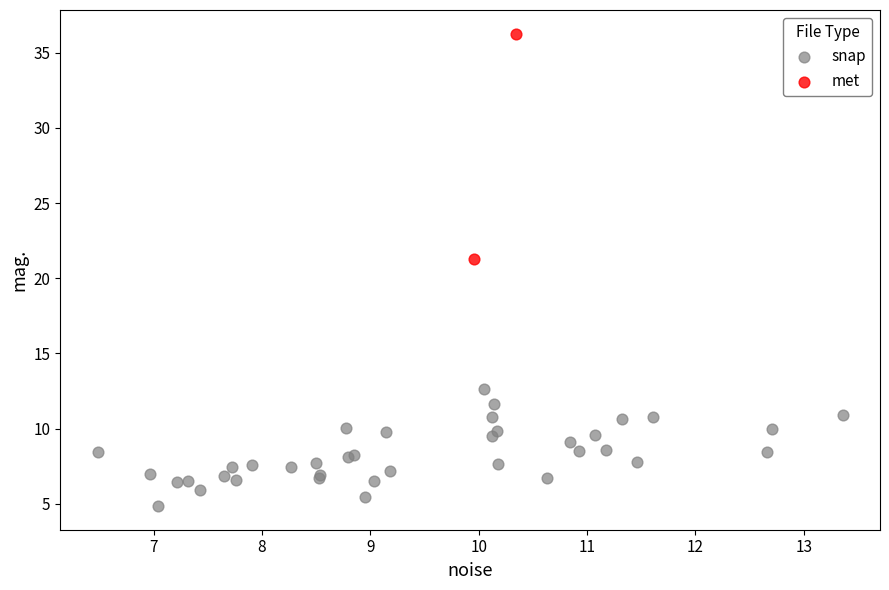

Which series contains the highest Y value?

met